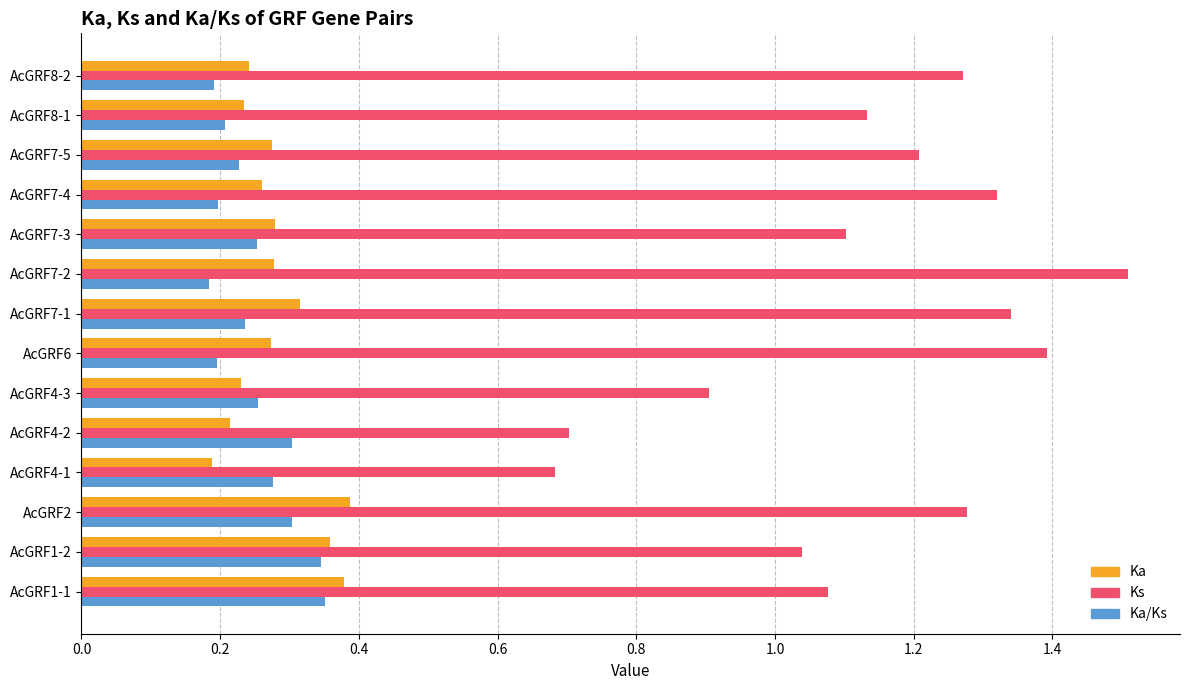

What is the sum of the Ks values at AcGRF7-2 and AcGRF7-5?

2.7